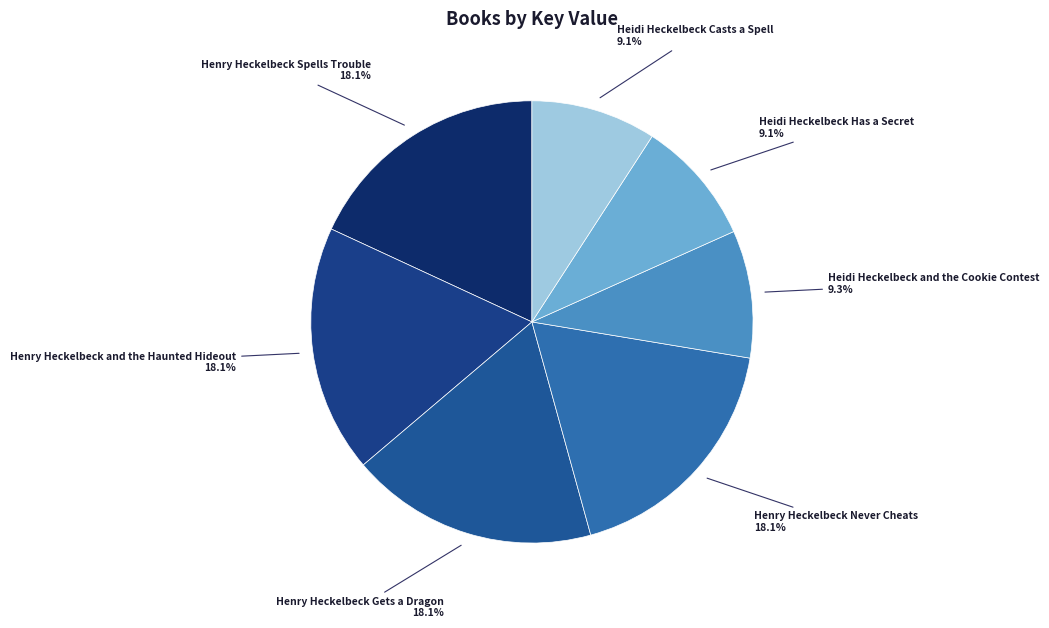

Does Heidi Heckelbeck Has a Secret represent more than half of the total?

No